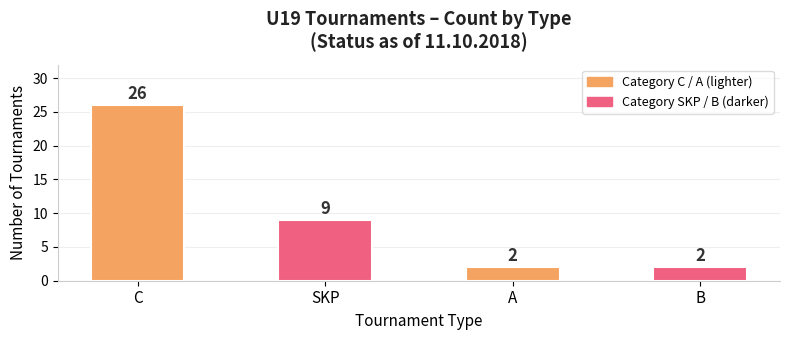

Count the number of data series in this chart.

1